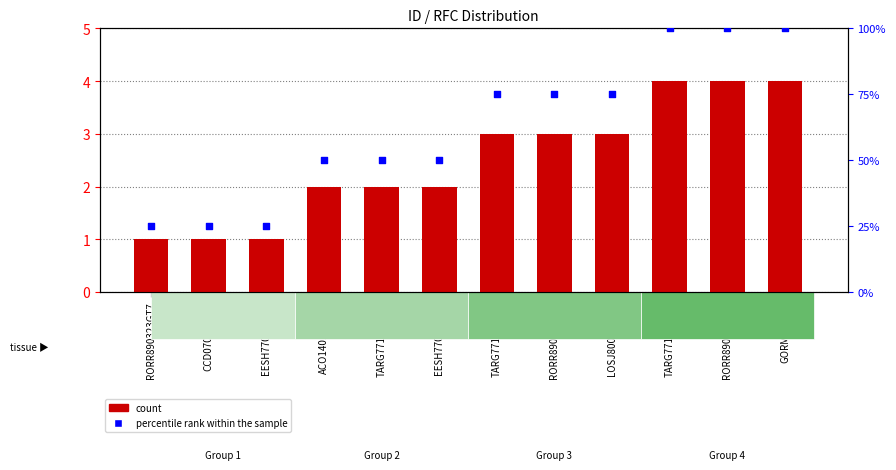

What are all the series names shown in the legend?

count, percentile rank within the sample